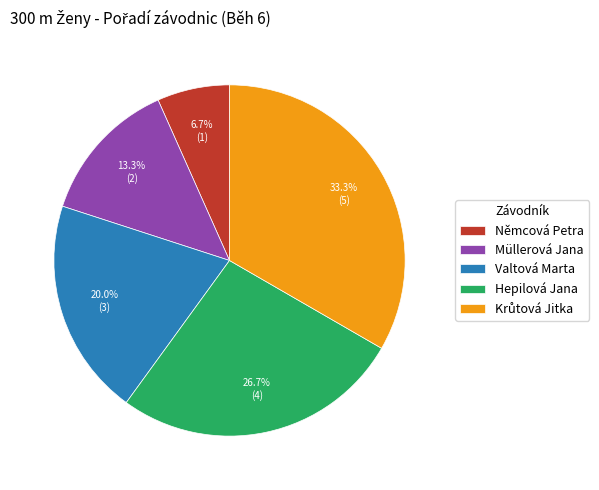

Is there a majority slice in this chart?

No